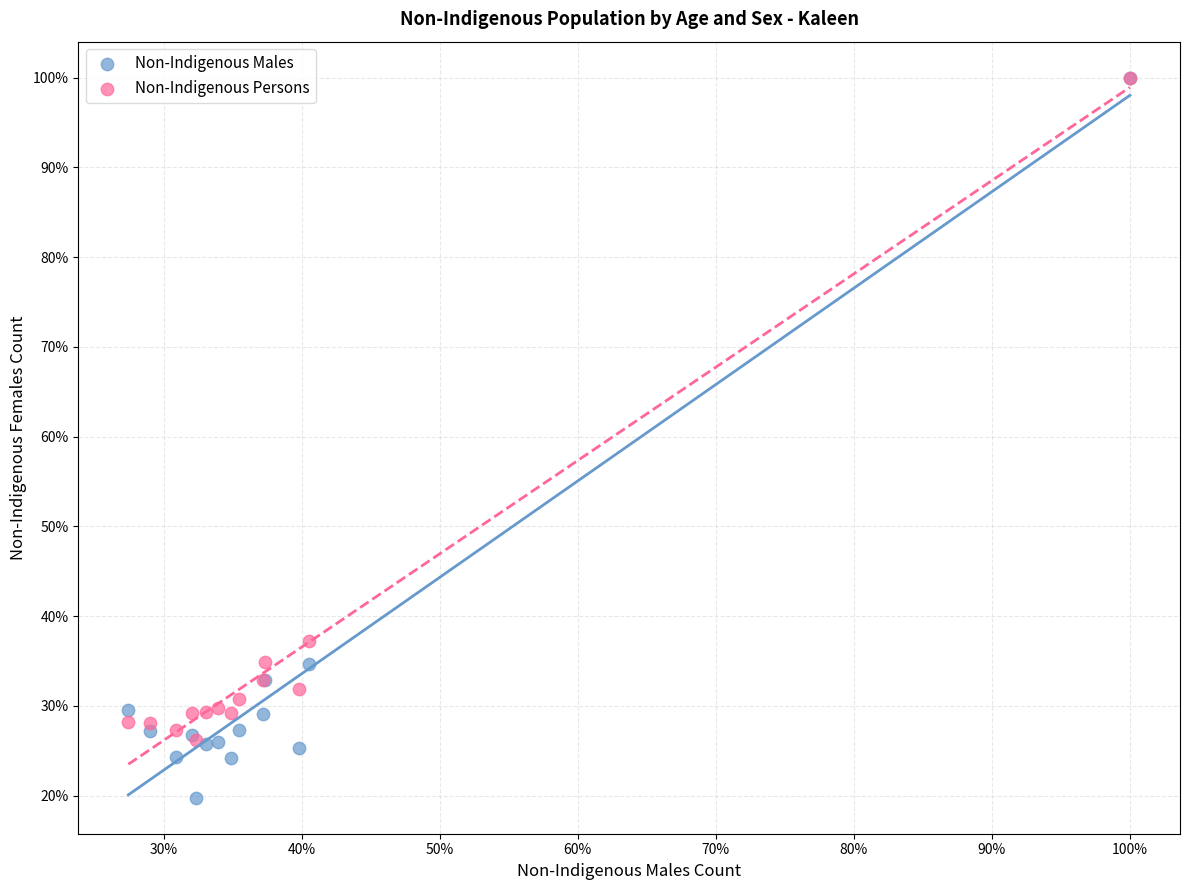

In the Non-Indigenous Males series, what Y value is closest to 59?

34.7